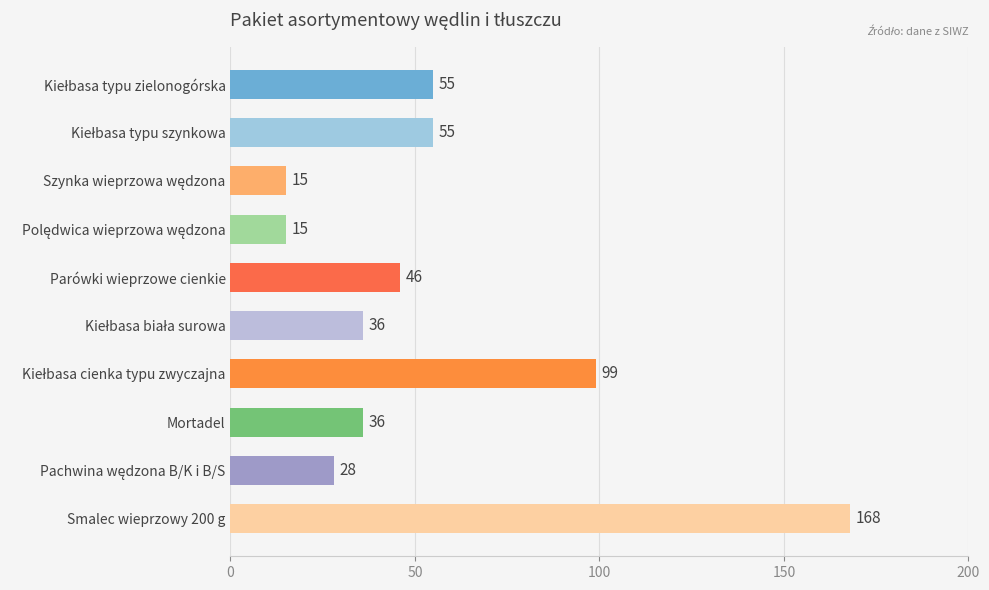

What is the approximate value at Smalec wieprzowy 200 g?

168